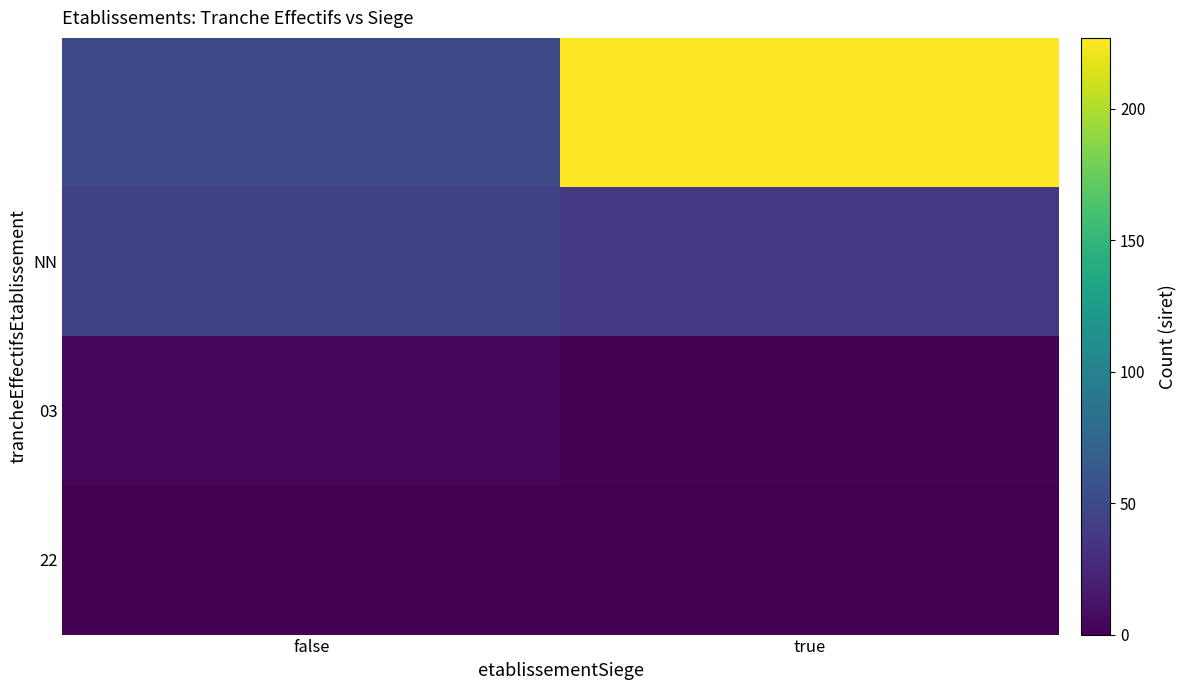

What is the total value across all series at true?

266